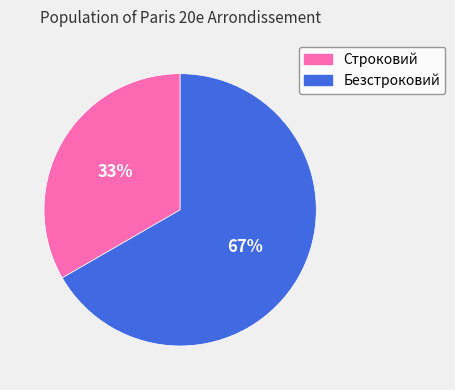

Does any single category account for the majority?

Yes